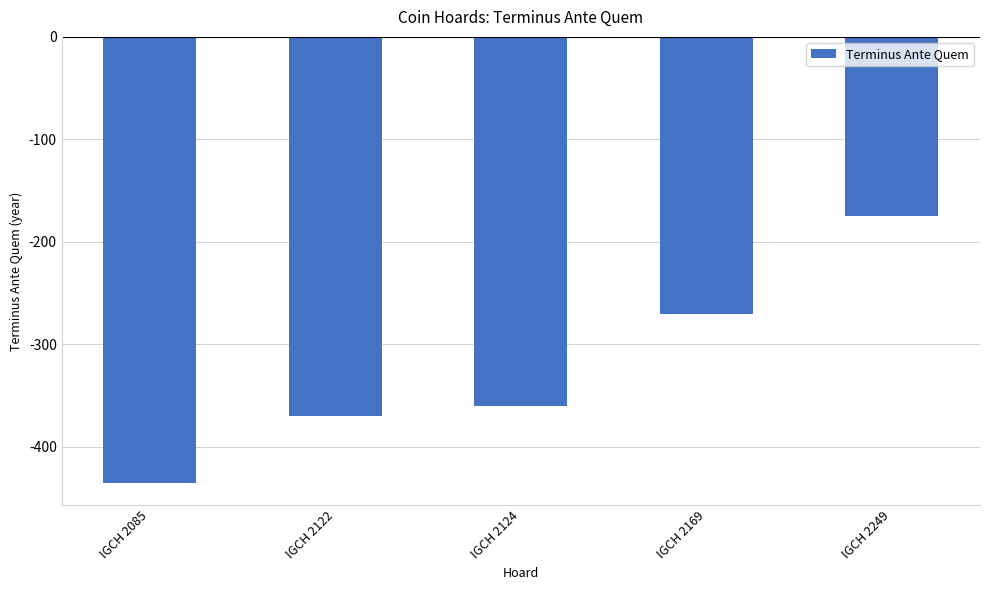

Read the value at IGCH 2249.

-175